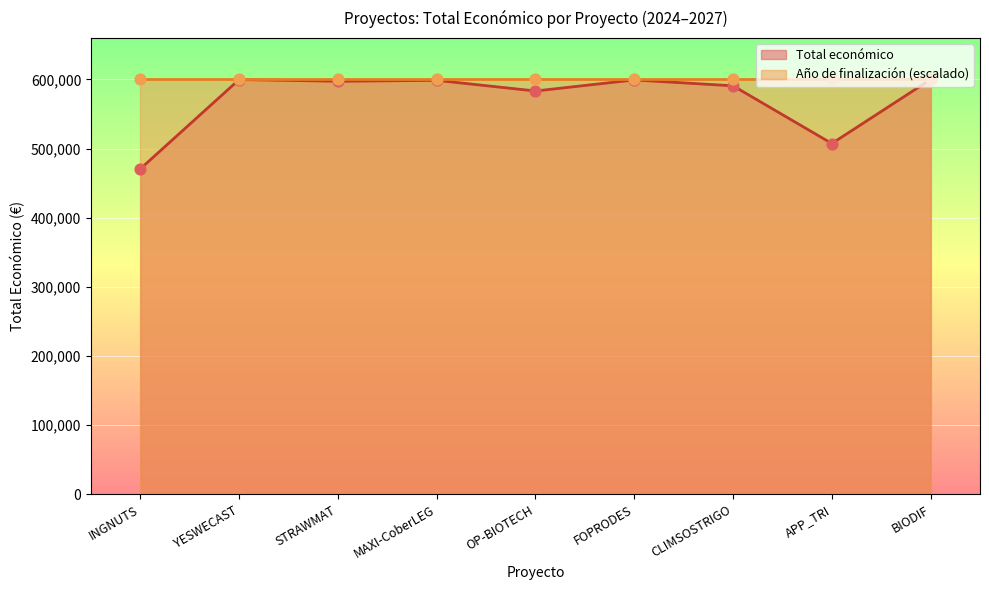

What is the ratio of the value at BIODIF to the value at OP-BIOTECH?

1.0